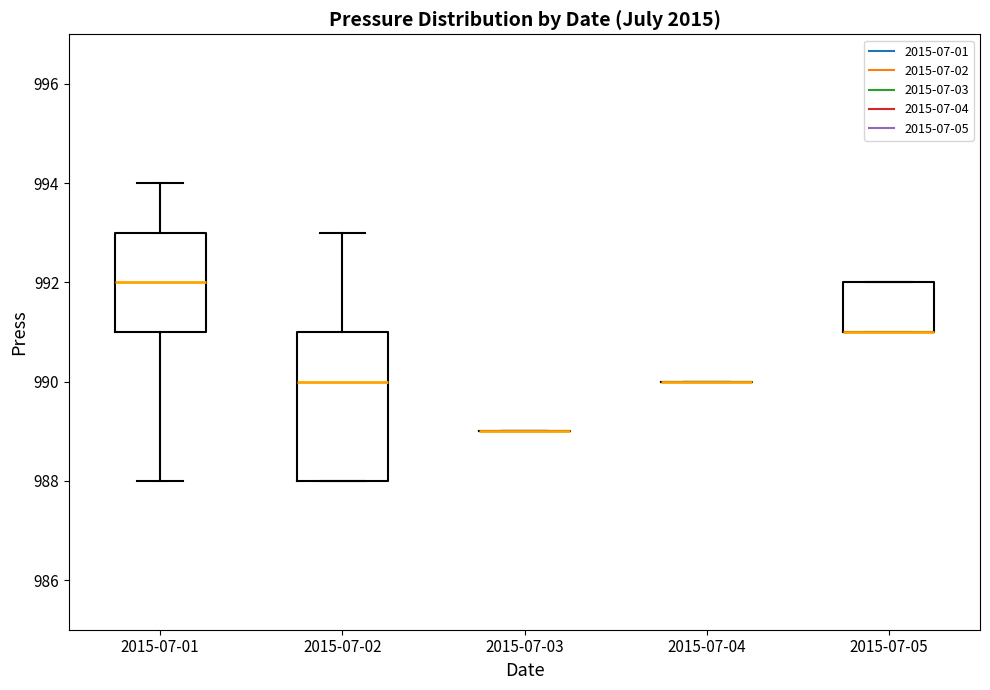

Which box is the tallest, from its lower edge to its upper edge?

2015-07-02